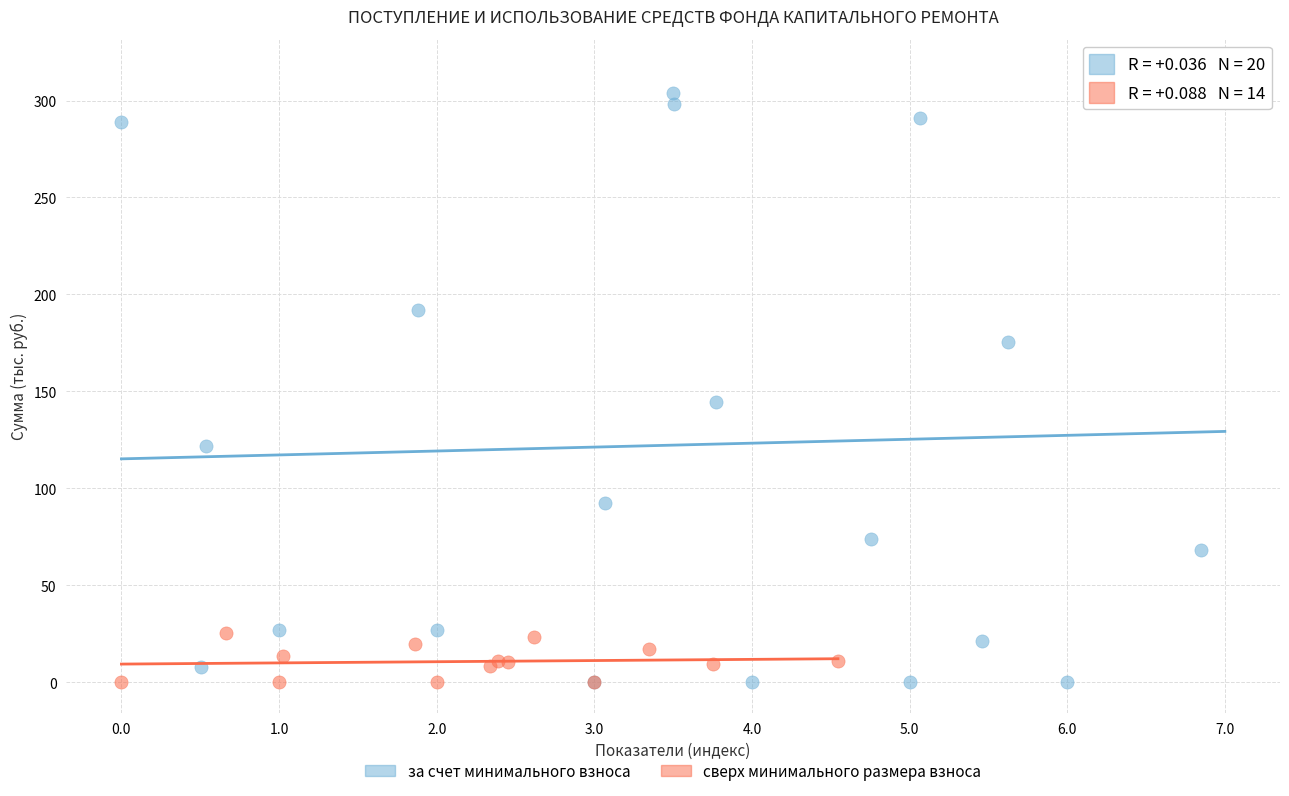

Which series reaches the maximum Y coordinate?

за счет минимального взноса